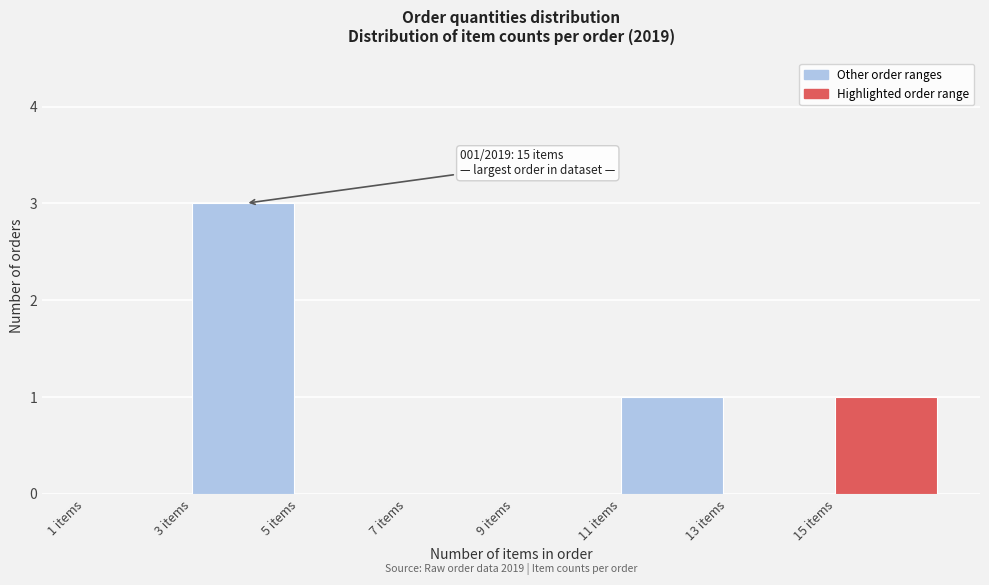

Over which range of the x-axis is the bar tallest?

3 to 5